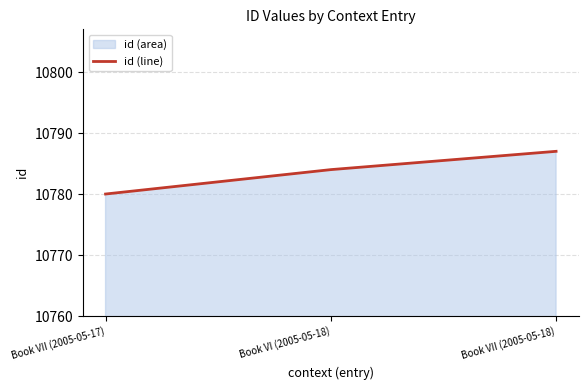

What position from the right is Book VII (2005-05-18)?

1